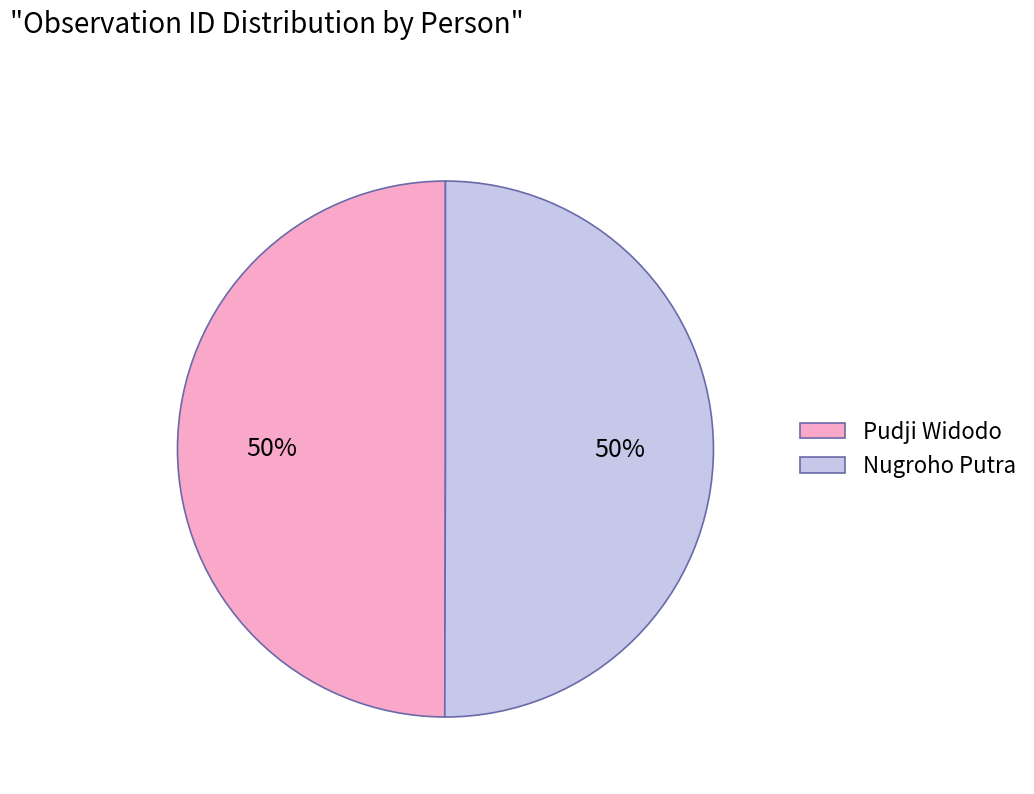

To the nearest percent, what percentage of the pie is Pudji Widodo?

50%